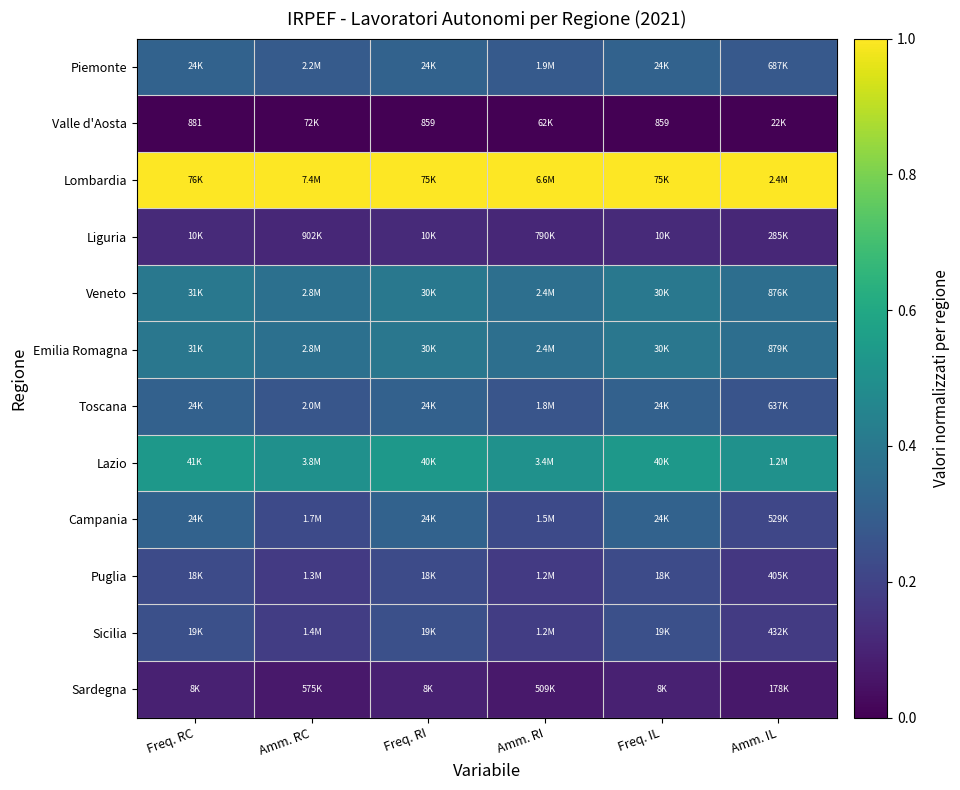

The value of Sicilia at Amm. IL is 0.2. True or false?

True